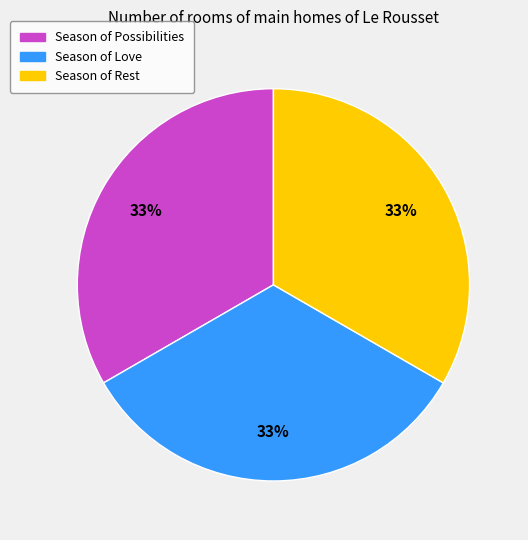

To the nearest percent, what is the average slice percentage?

33%